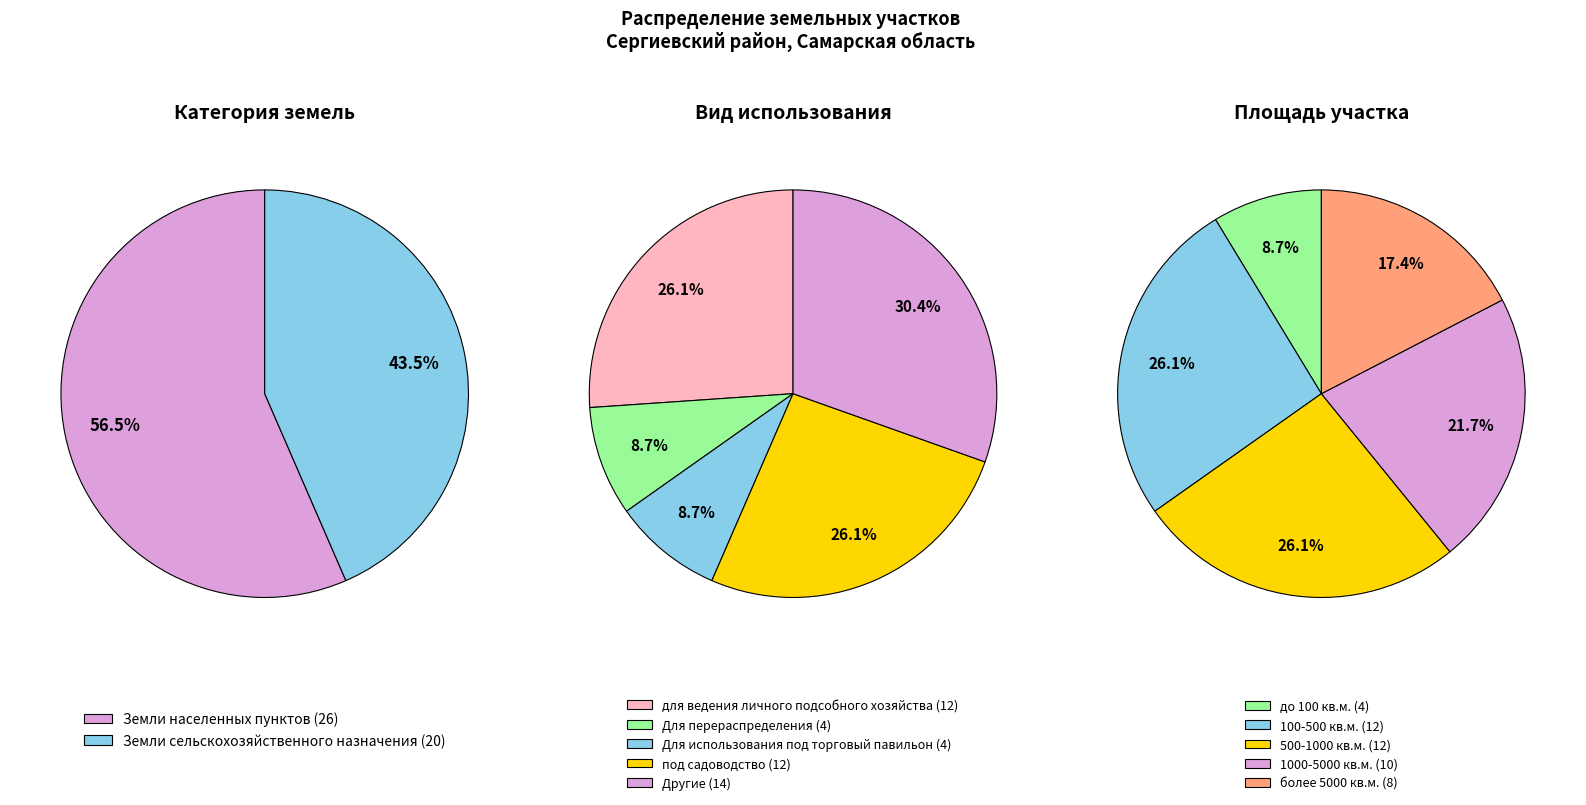

How much of the chart is everything except Земли населенных пунктов?

43.5%